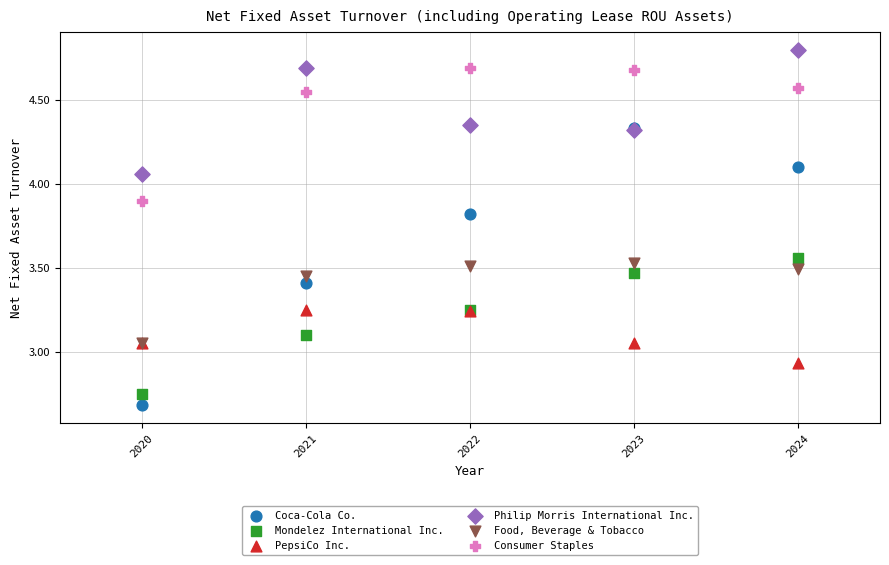

Which series contains the highest Y value?

Philip Morris International Inc.